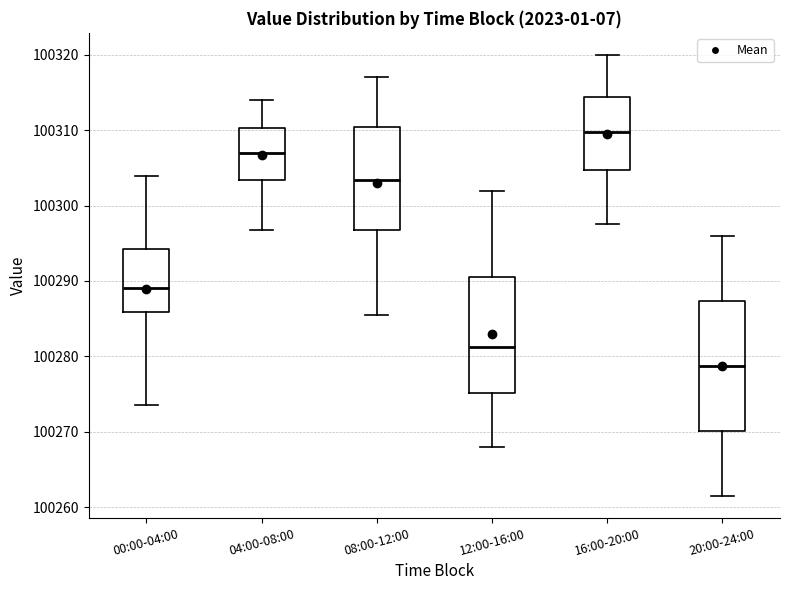

Reading left to right, transcribe this box plot: for each box, give where its median line is, the range the box spans, and where its two whiskers end, as read against the y-axis. The values are not printed on the chart, so give them approximately, as read against the axis.

00:00-04:00: median 100289, box 100286 to 100294, whiskers 100274 to 100304
04:00-08:00: median 100307, box 100303 to 100310, whiskers 100297 to 100314
08:00-12:00: median 100303, box 100297 to 100310, whiskers 100286 to 100317
12:00-16:00: median 100281, box 100275 to 100291, whiskers 100268 to 100302
16:00-20:00: median 100310, box 100305 to 100314, whiskers 100298 to 100320
20:00-24:00: median 100279, box 100270 to 100287, whiskers 100262 to 100296